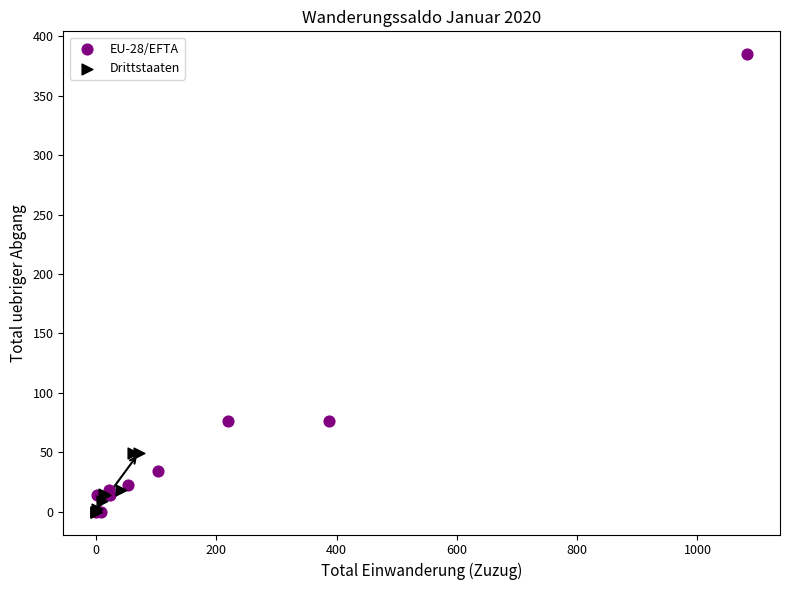

Which series contains the highest Y value?

EU-28/EFTA